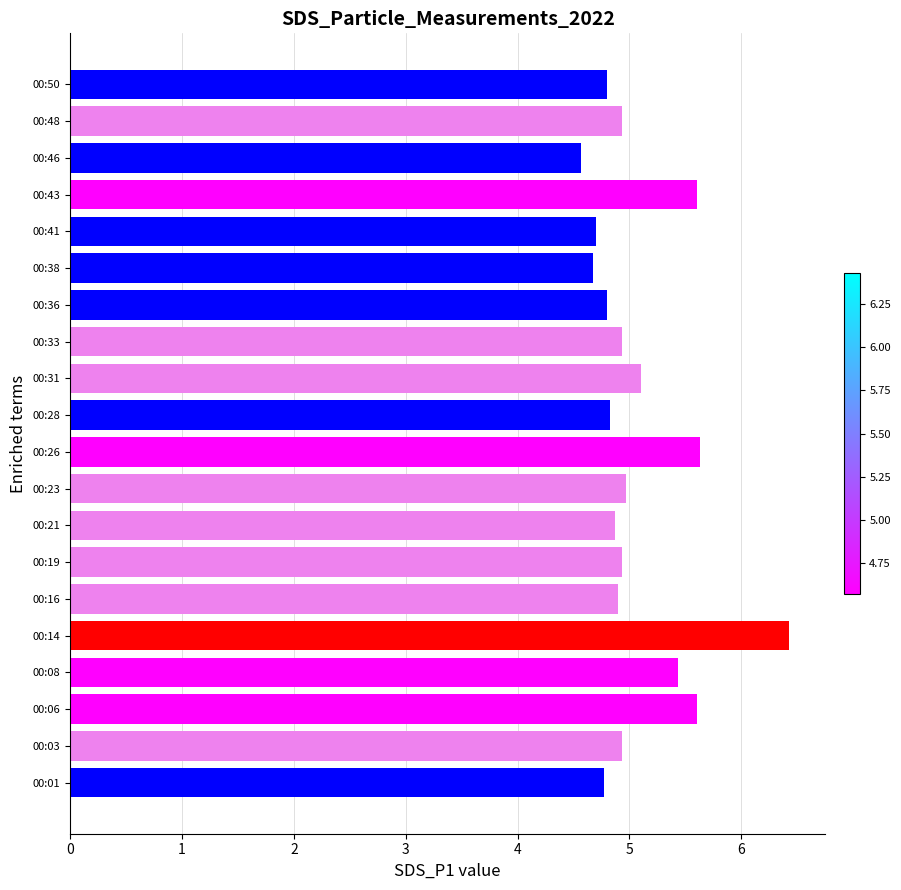

Is it true that the value at 00:50 is 4.8?

True